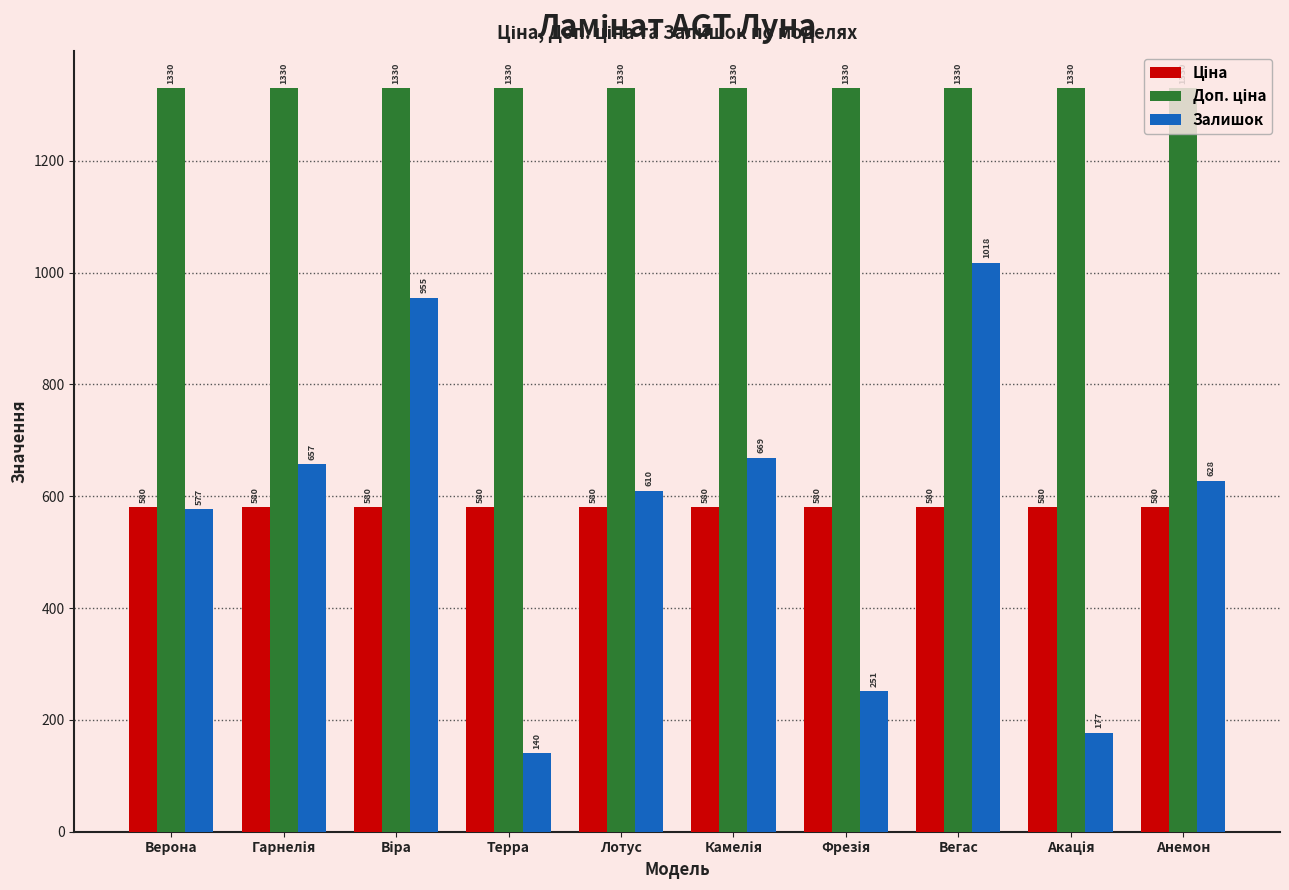

What is the label of the 1st bar from the left?

Верона